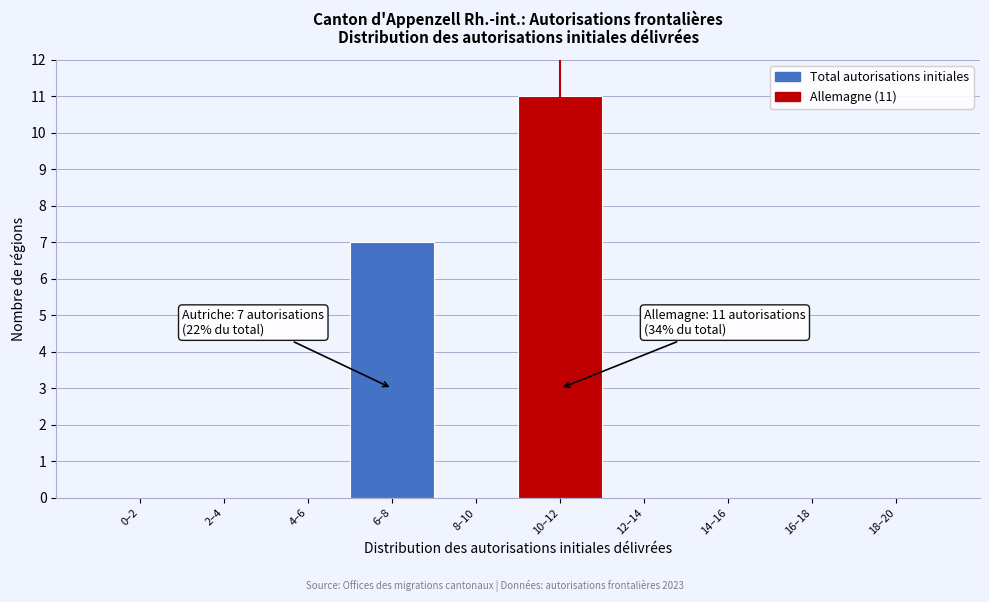

Reading right to left, transcribe all the data shown in this chart.

18–20=0	16–18=0	14–16=0	12–14=0	10–12=11	8–10=0	6–8=7	4–6=0	2–4=0	0–2=0